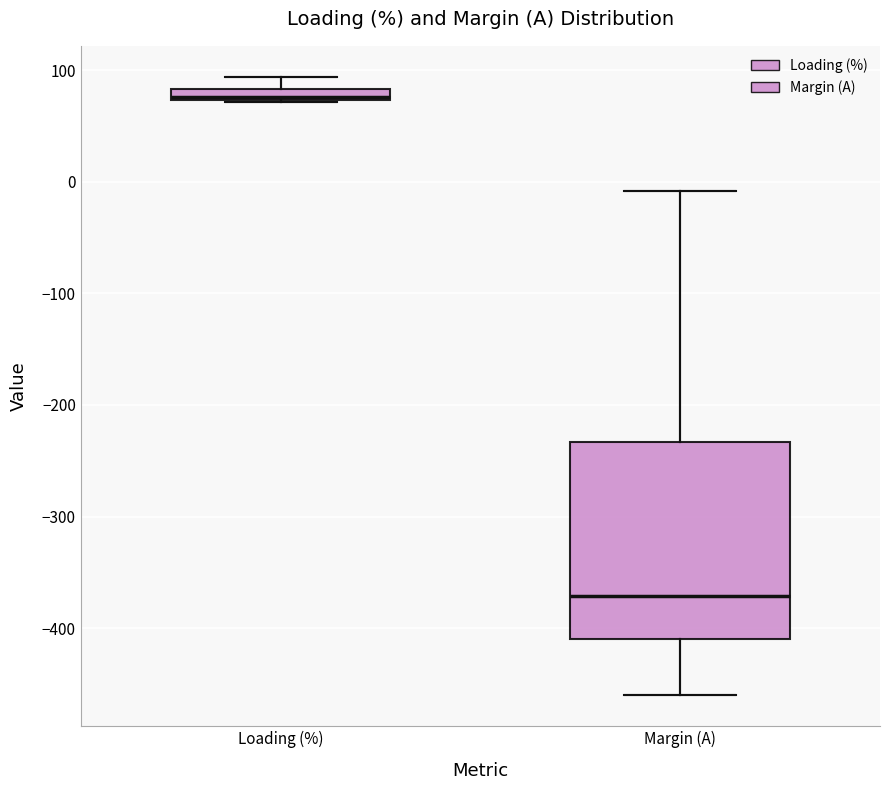

Comparing the boxes themselves (not the whiskers), which one is the tallest?

Margin (A)